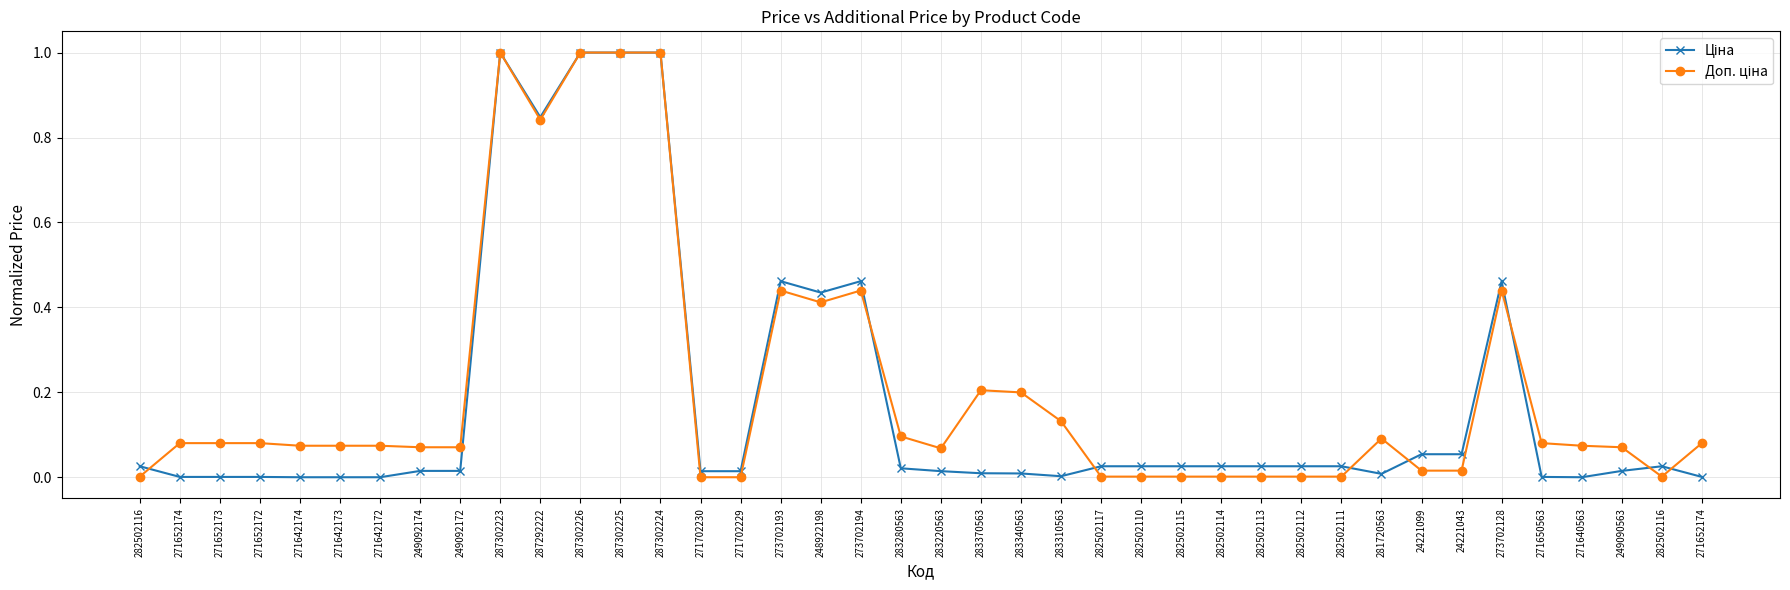

Which series has the largest total across all categories?

Доп. ціна